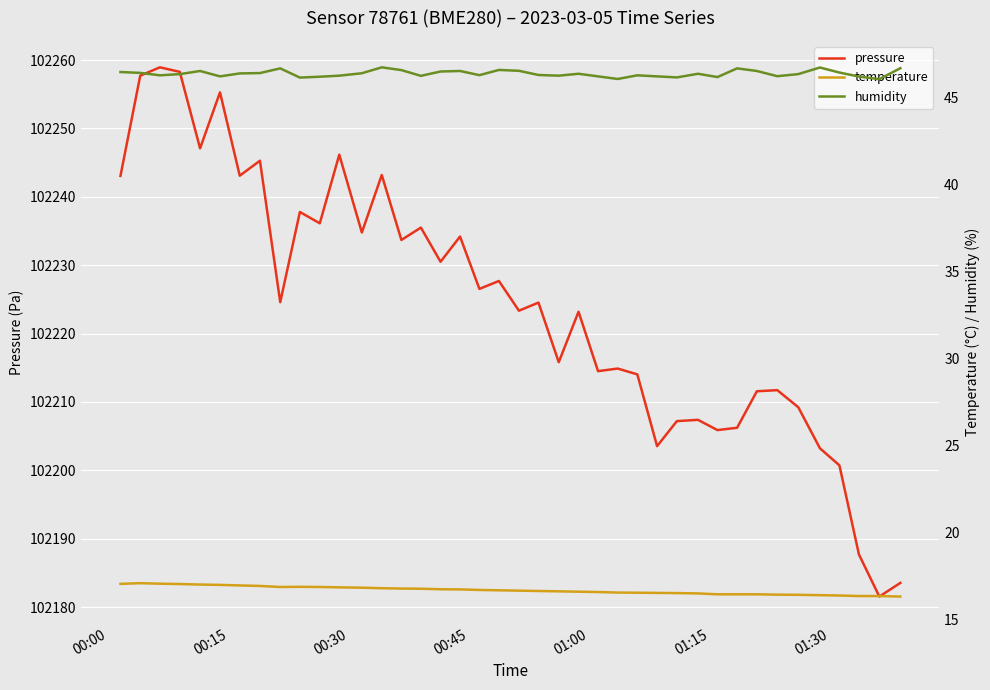

Count the humidity values in the range 46 to 47.

40